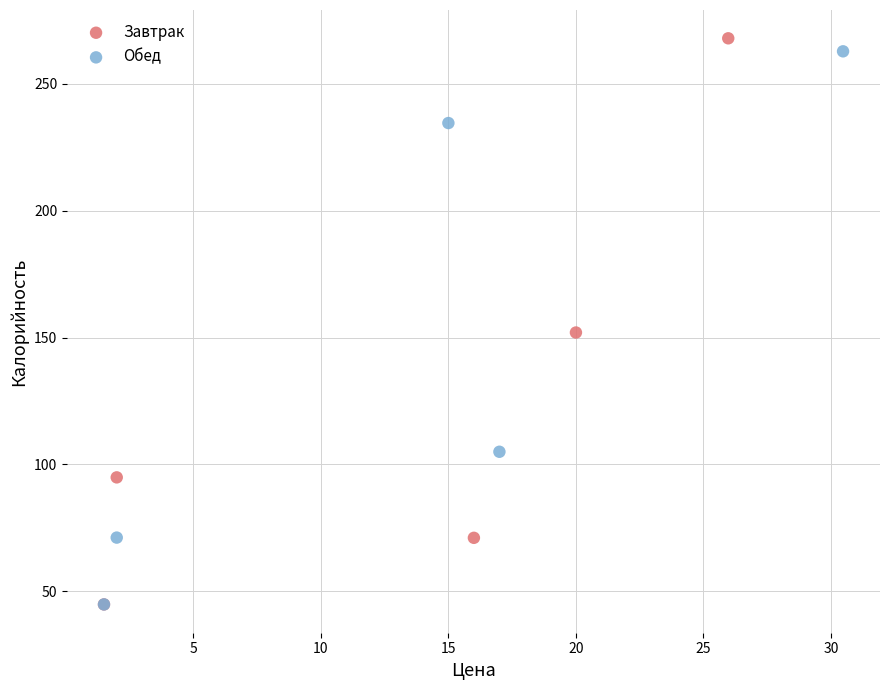

What are all the series names shown in the legend?

Завтрак, Обед